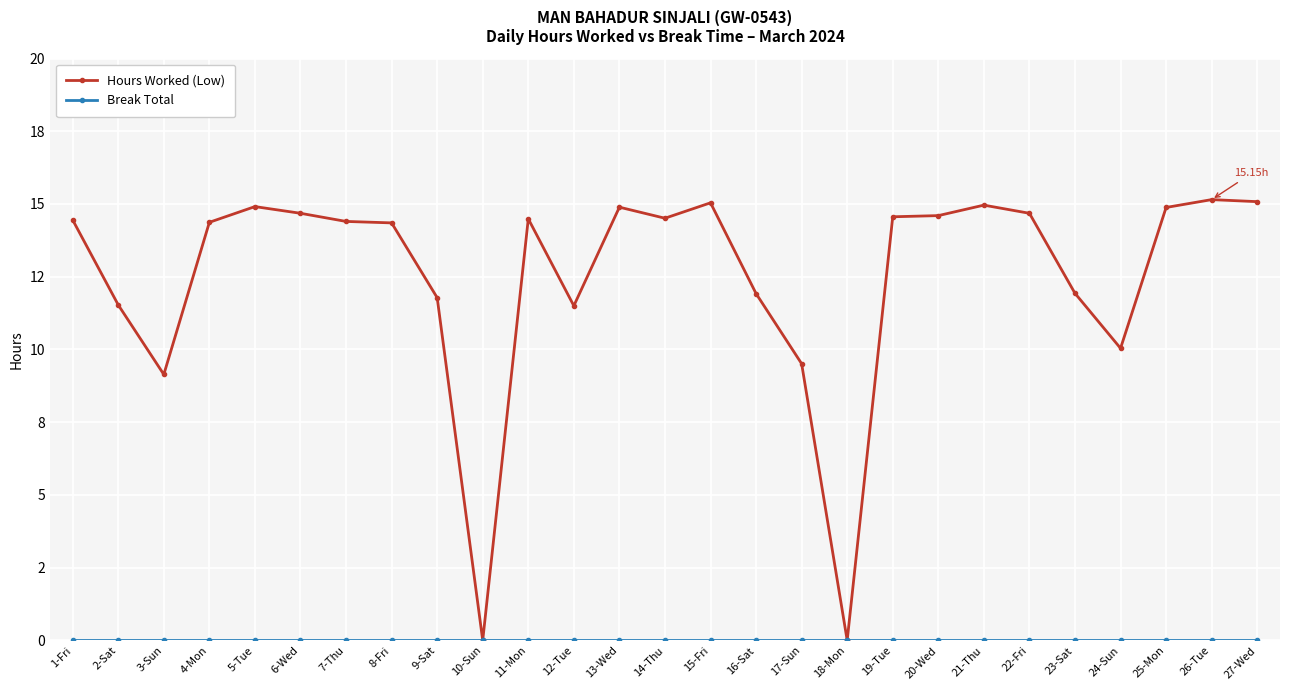

True or false: Hours Worked (Low) has more than 0 points higher than both neighbors.

True